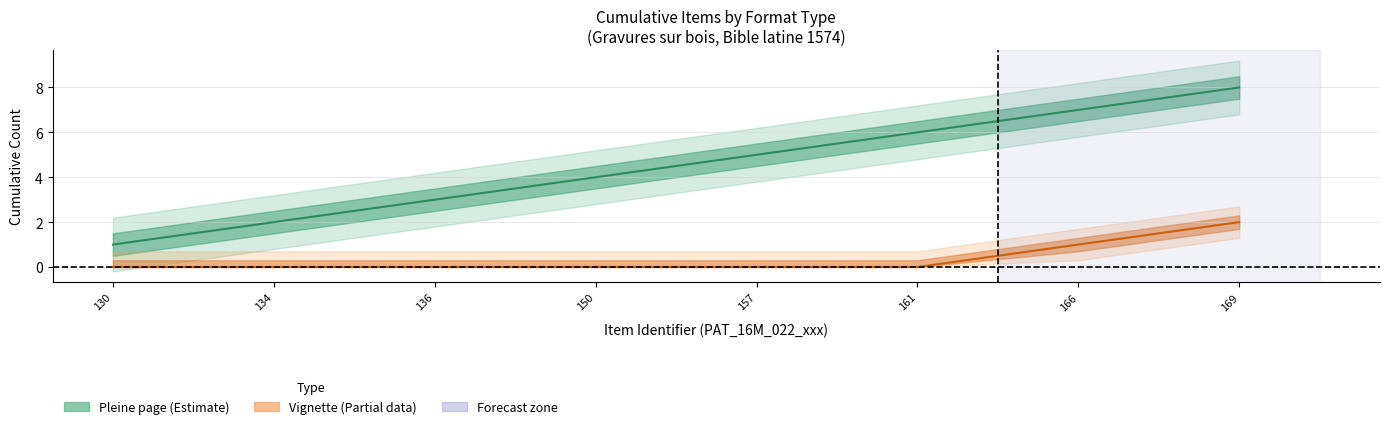

At 161, list the series in order from smallest to largest.

Vignette (Partial), Pleine page (Estimate)